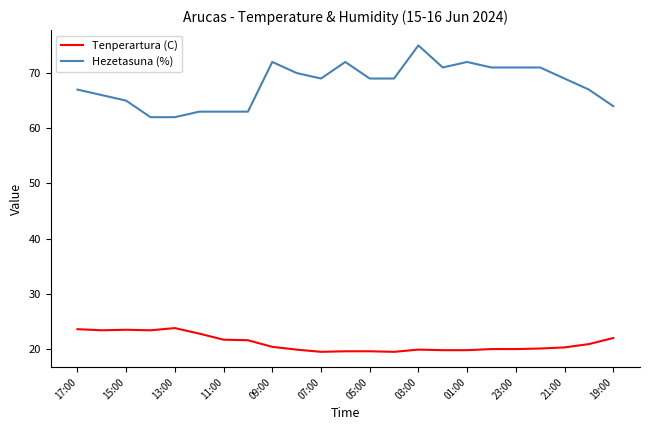

What is the highest value of the Tenperartura (C) series?

23.8